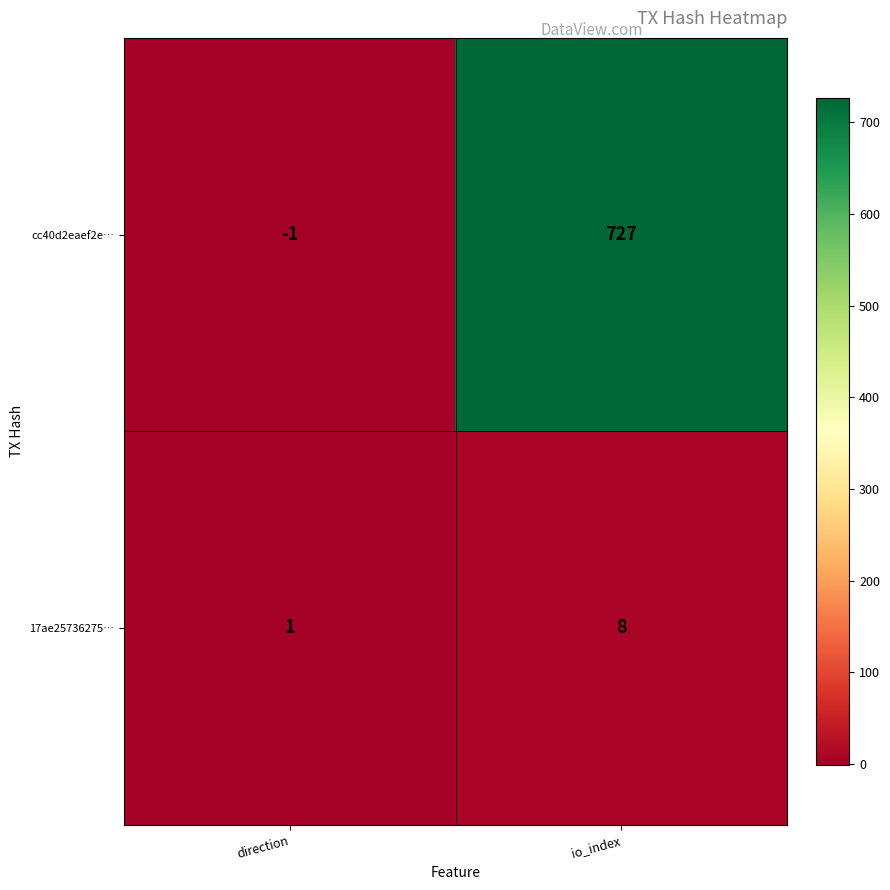

Which series has the largest total across all categories?

cc40d2eaef2e…